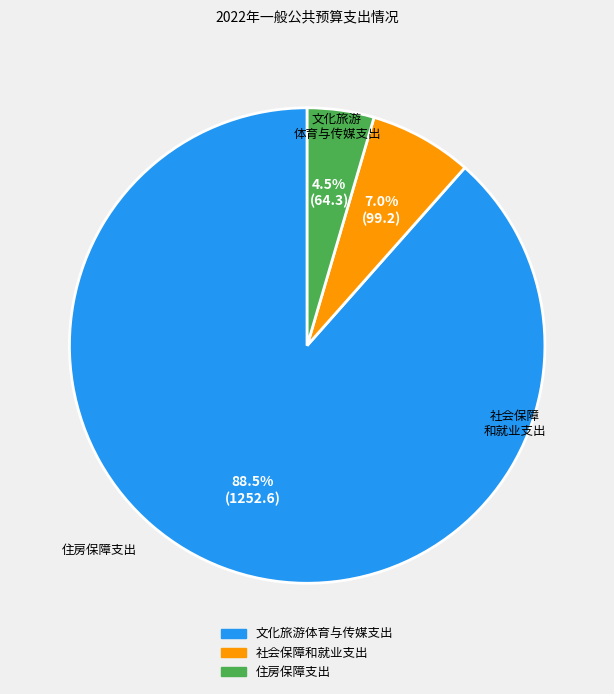

Between 文化旅游体育与传媒支出 and 社会保障和就业支出, which is larger?

文化旅游体育与传媒支出